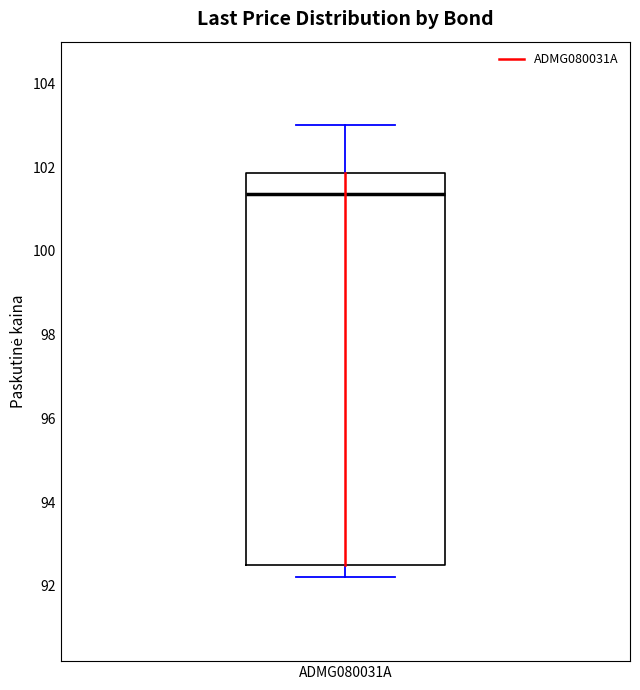

Read this box plot against the y-axis: the position of the median line, the range covered by the box, and the ends of both whiskers. The values are not printed on the chart, so give them approximately, as read against the axis.

median 101.4, box 92.4 to 101.8, whiskers 92.2 to 103.0